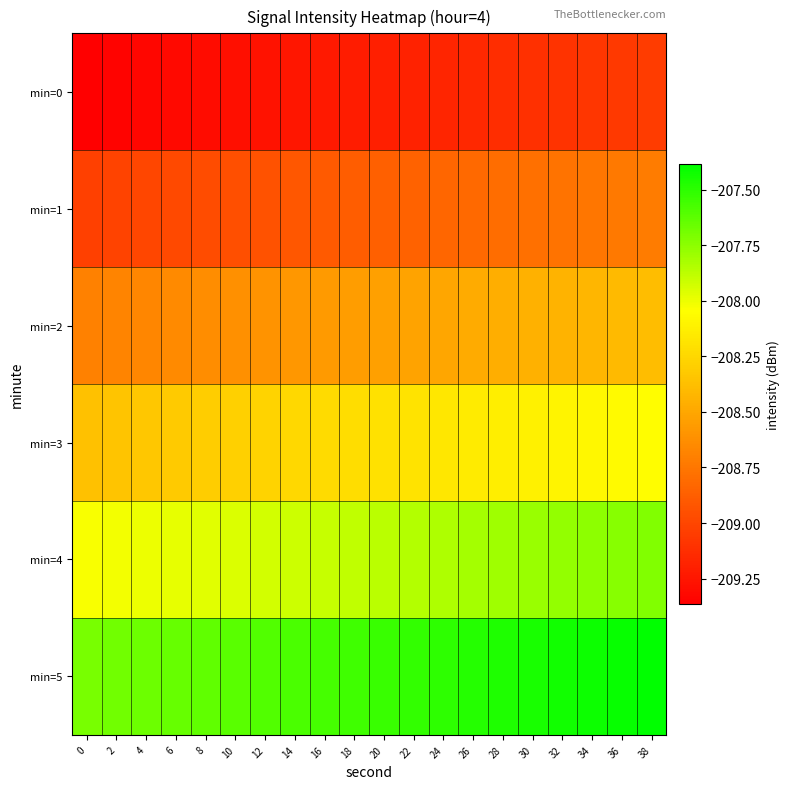

At which category is the sum across all series the highest?

38